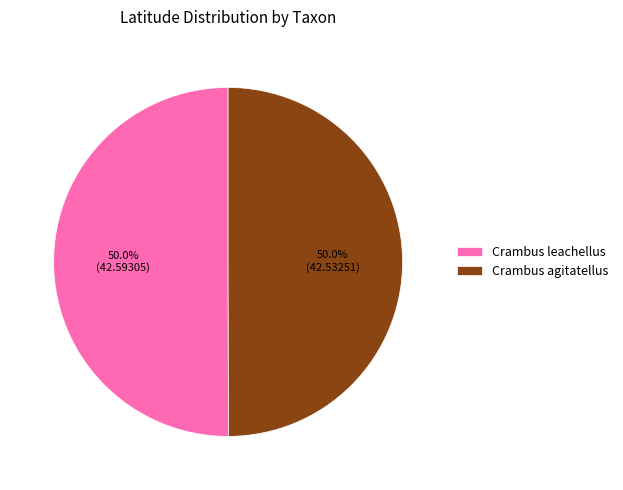

How many segments does this pie chart have?

2